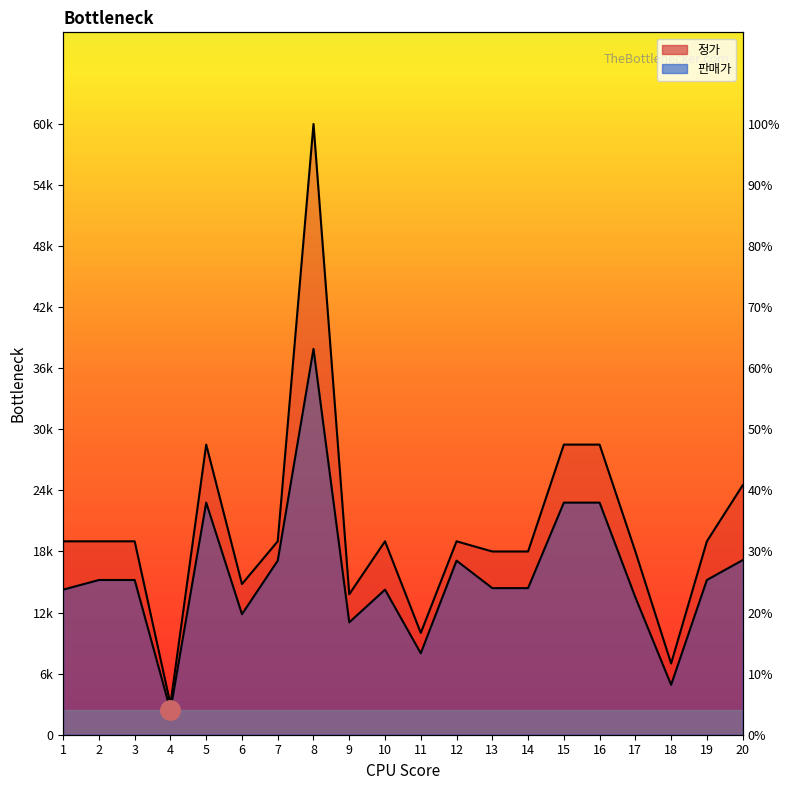

True or false: 정가 has more than 2 points higher than both neighbors.

True